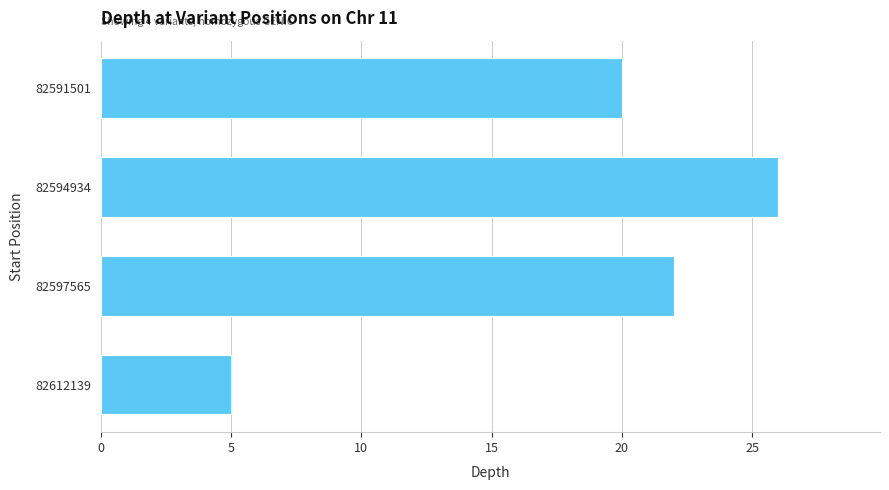

What is the difference between the maximum and second lowest values?

6